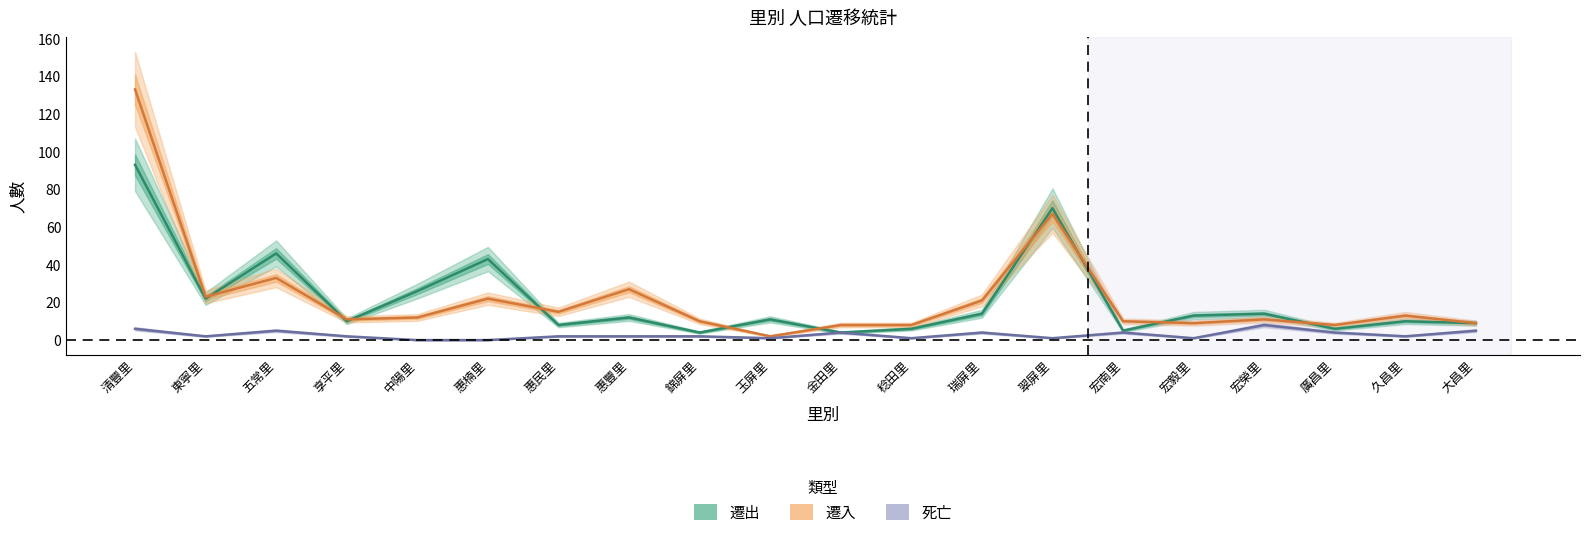

Between 惠豐里 and 廣昌里, which series saw the biggest shift?

遷入